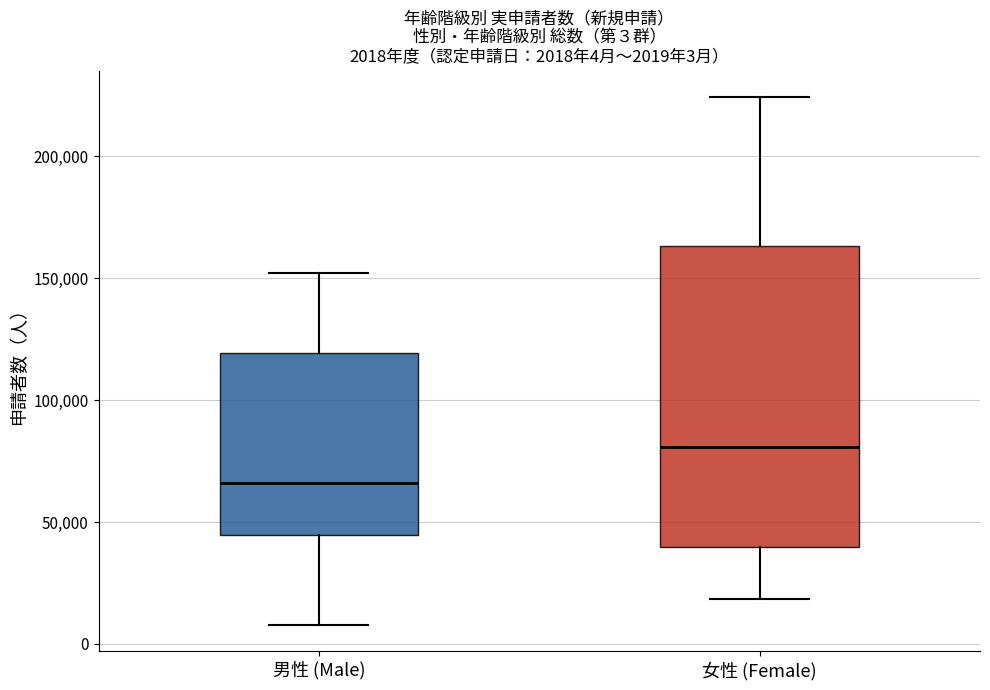

Which box has the lowest median line?

男性 (Male)